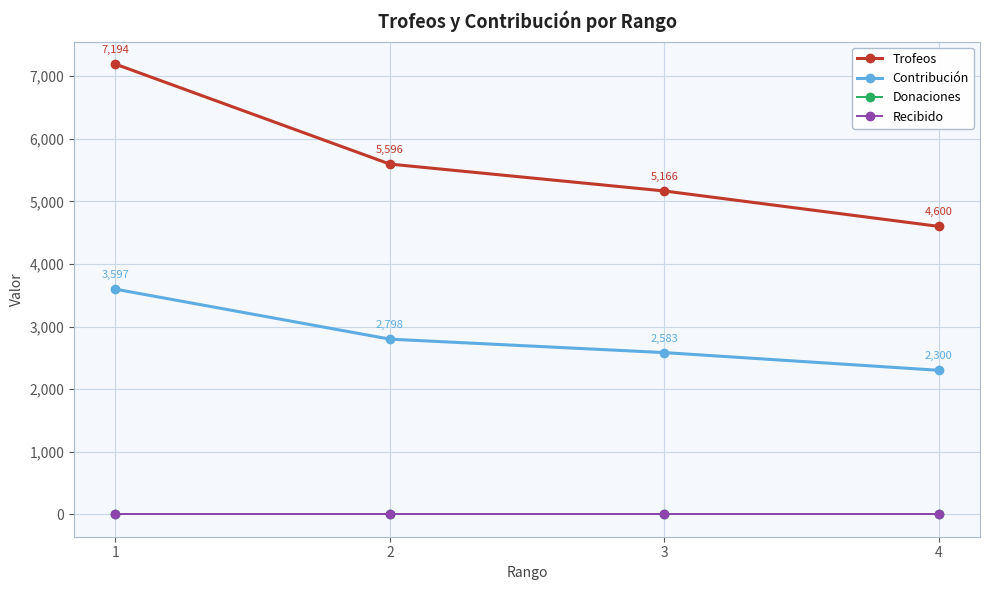

Is this an area chart (filled region under the line)?

No